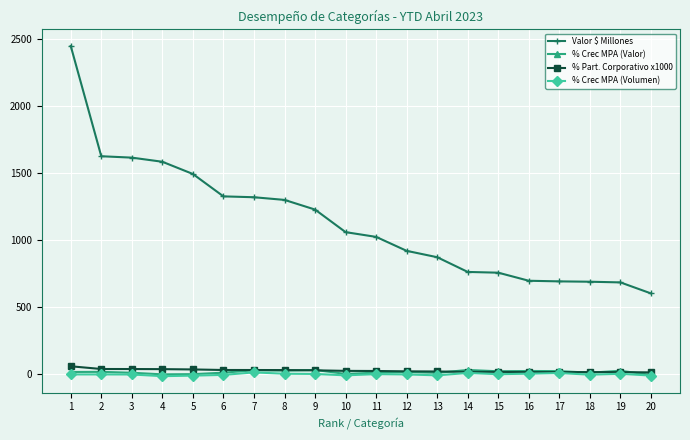

What is the sum of the % Crec MPA (Volumen) values at 4 and 7?

1.6